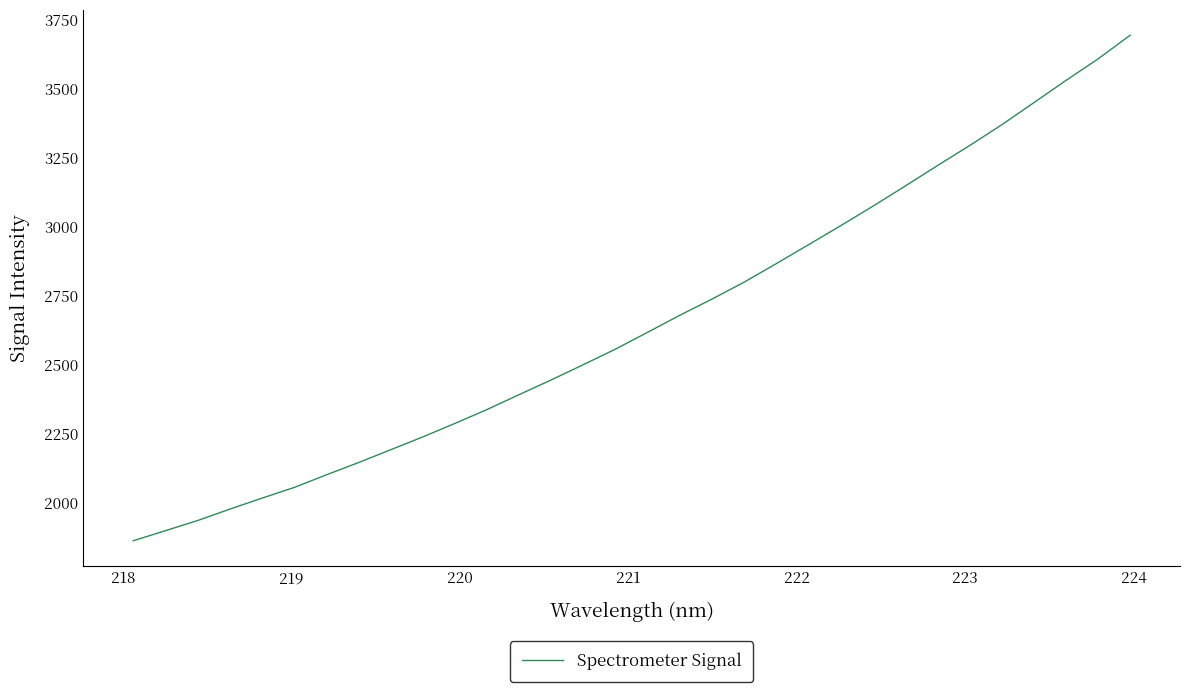

What is the greatest value displayed?

3693.0